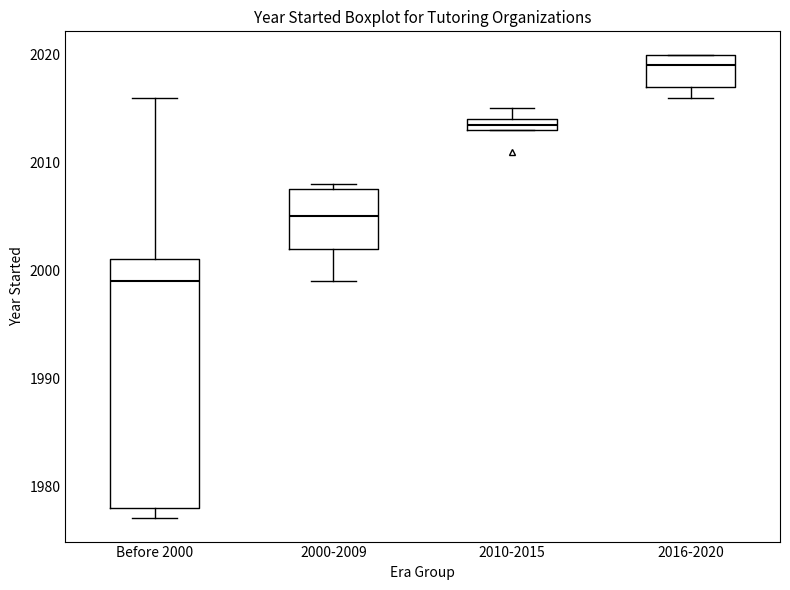

Where is the lower edge of the box for 2010-2015 on the y-axis? The values are not printed on the chart, so give them approximately, as read against the axis.

2013